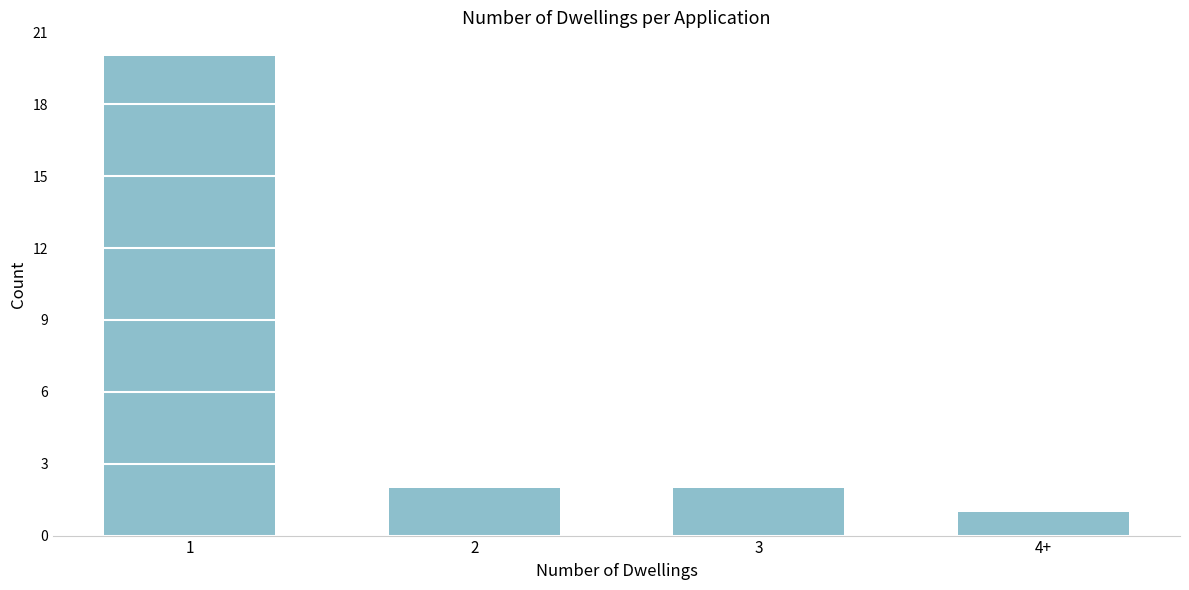

Reading left to right, what are all the values shown in this chart?

20	2	2	1